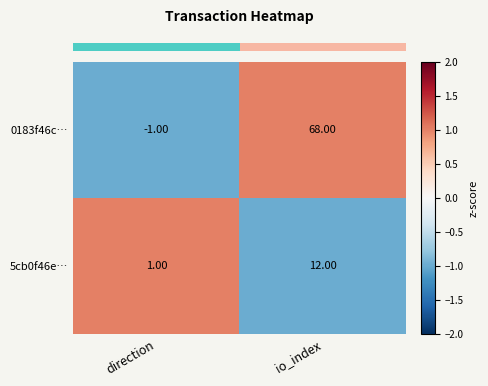

How many data points in 5cb0f46e… are less than 12?

1